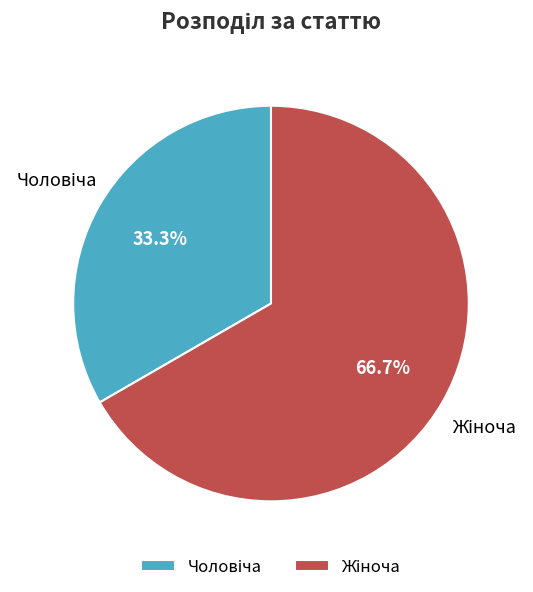

Does any single category account for the majority?

Yes